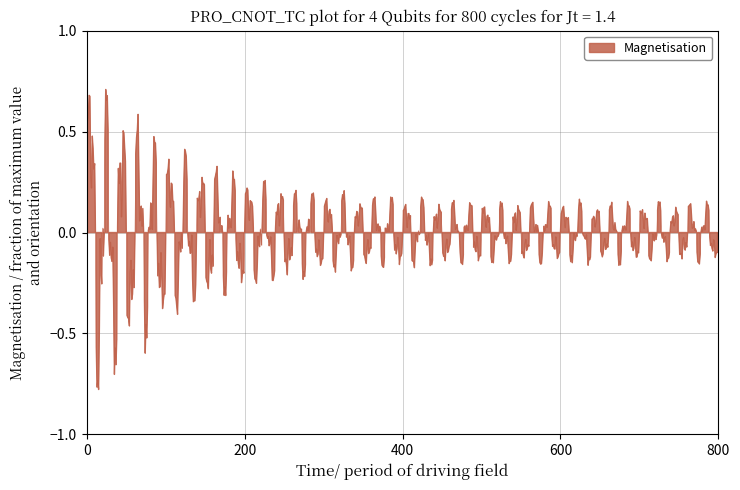

How many lines are shown in the chart?

1